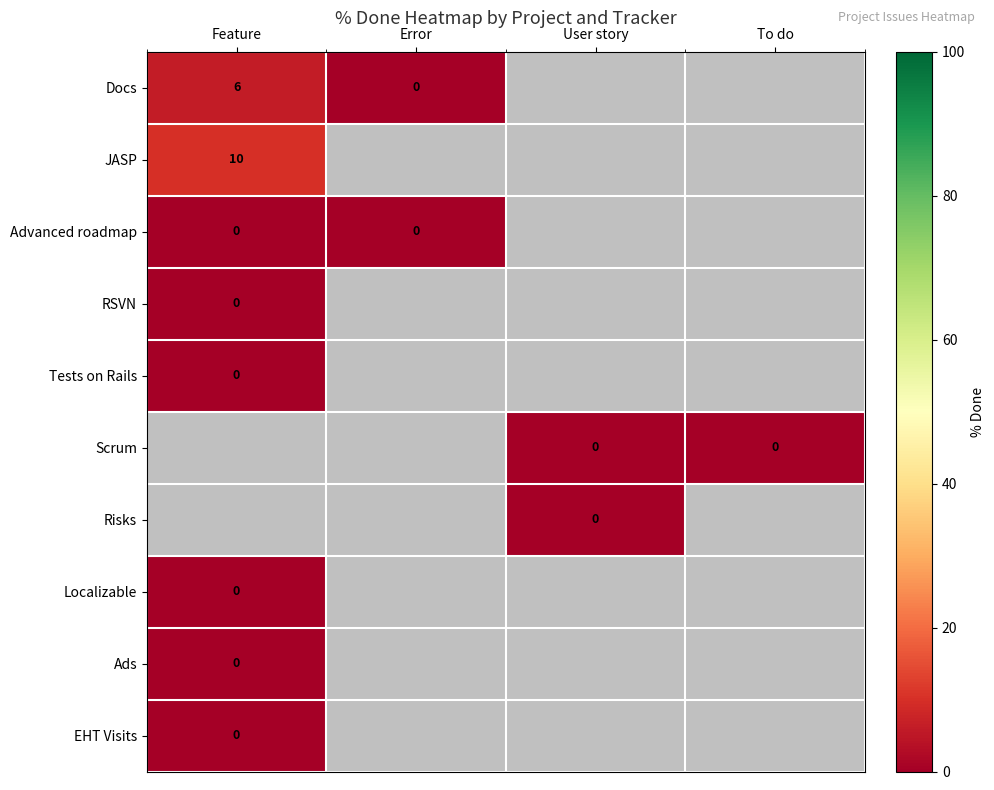

Rank the series by their maximum value, from lowest to highest.

Advanced roadmap, RSVN, Tests on Rails, Localizable, Ads, Docs, JASP, Scrum, Risks, EHT Visits